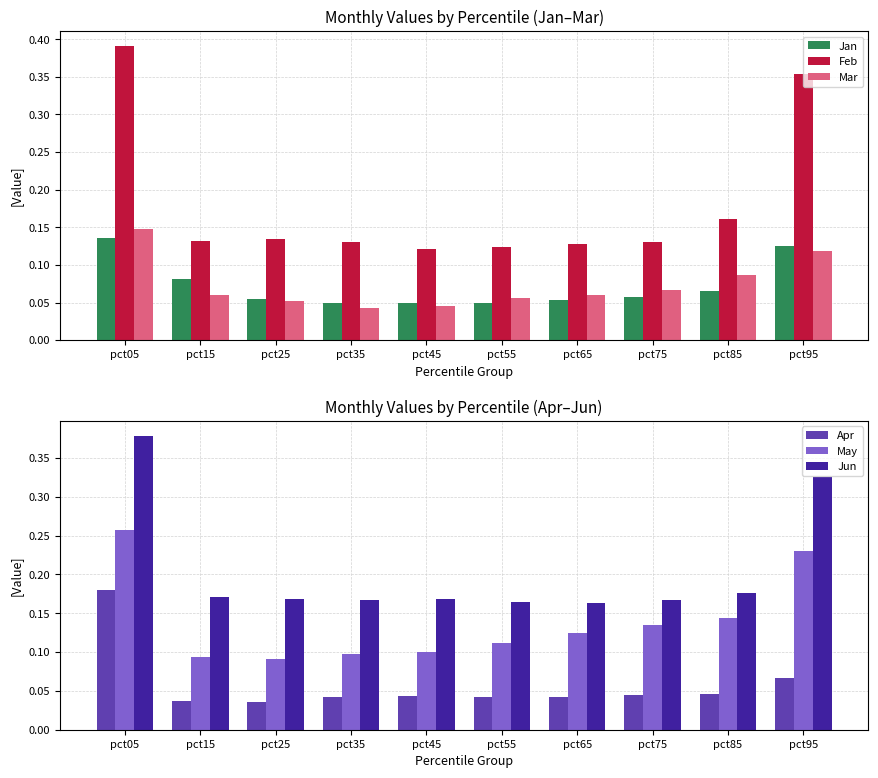

The Mar series shows 0.1 at pct45. True or false?

False